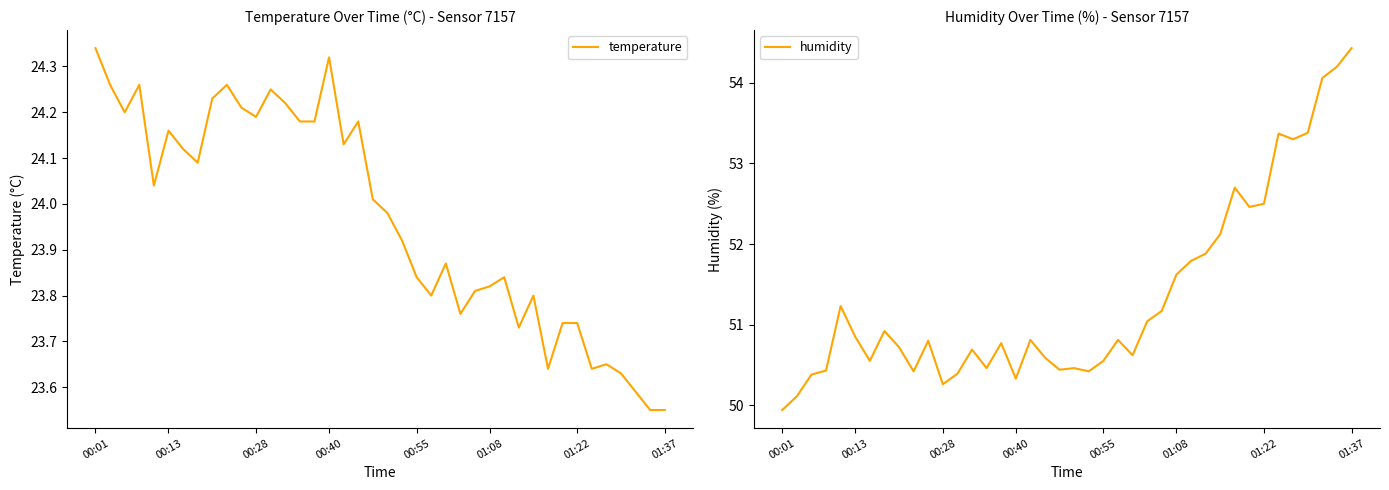

Which series has the largest range (max minus min)?

humidity